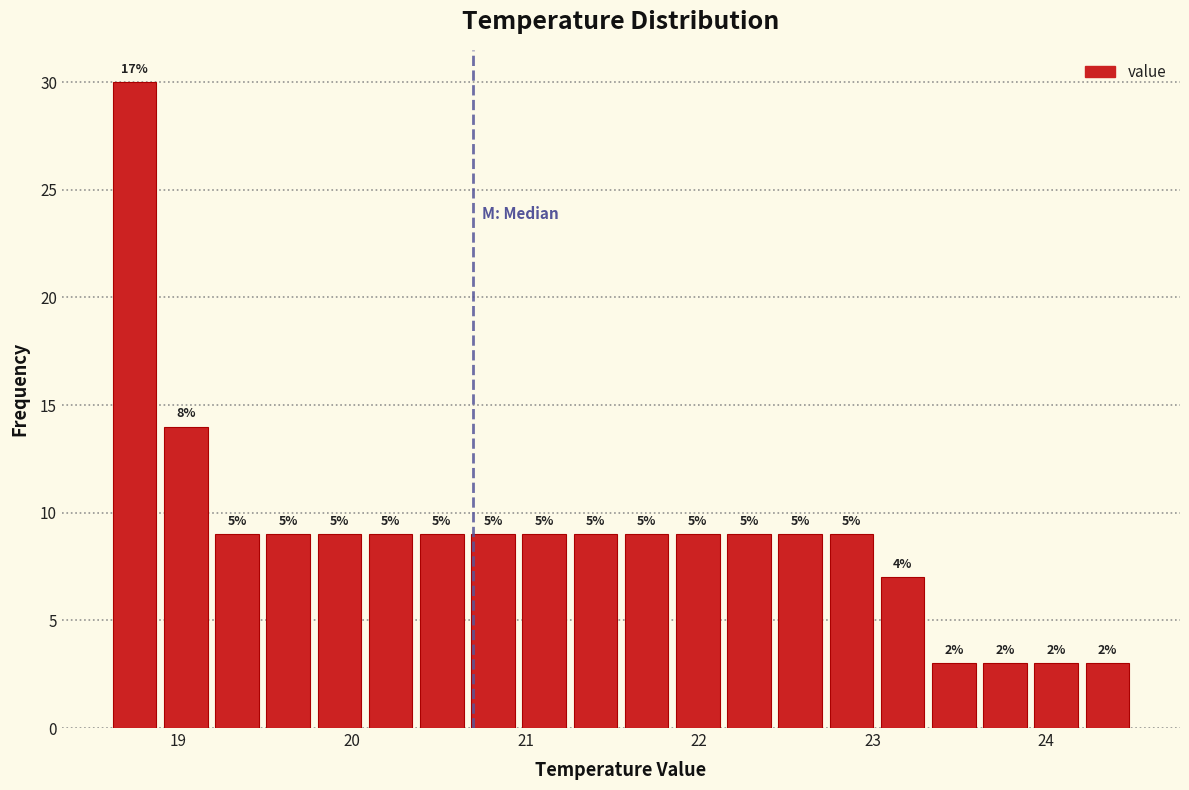

Read against the x-axis, roughly where is the centre of the tallest bar?

18.7